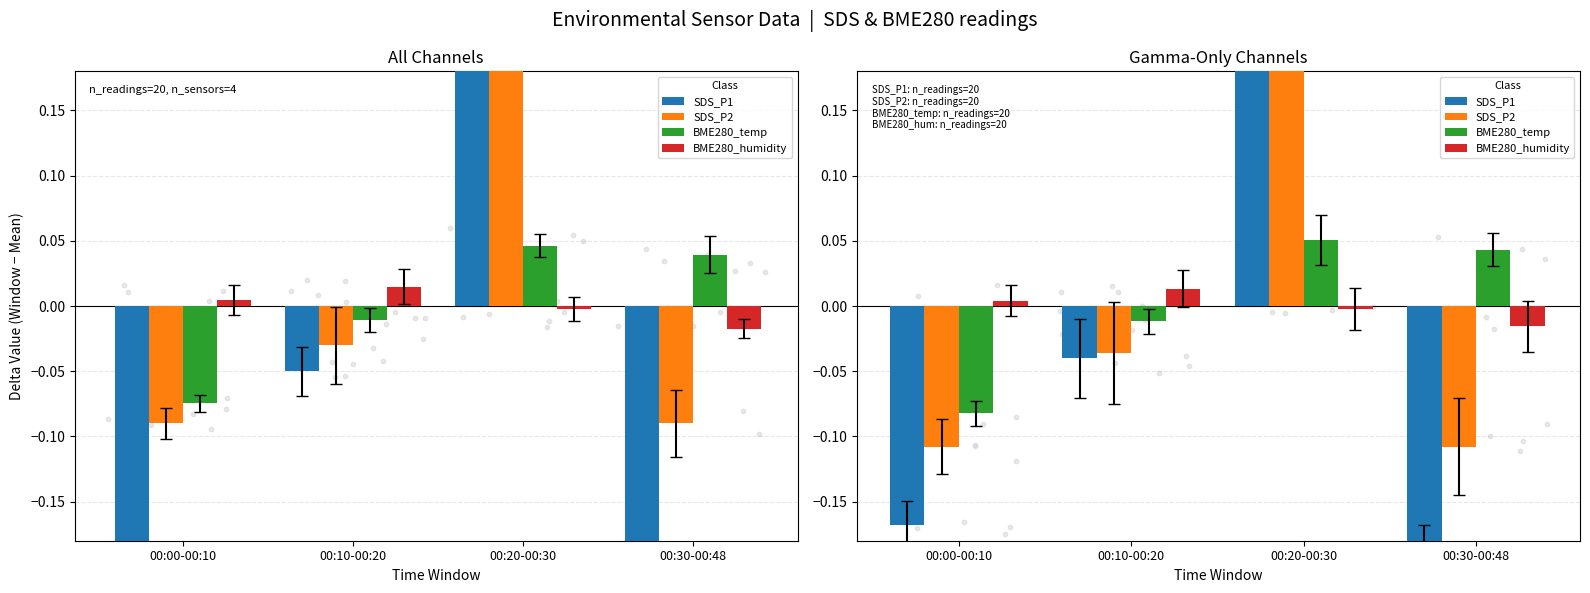

At how many categories does at least one series exceed 0?

4